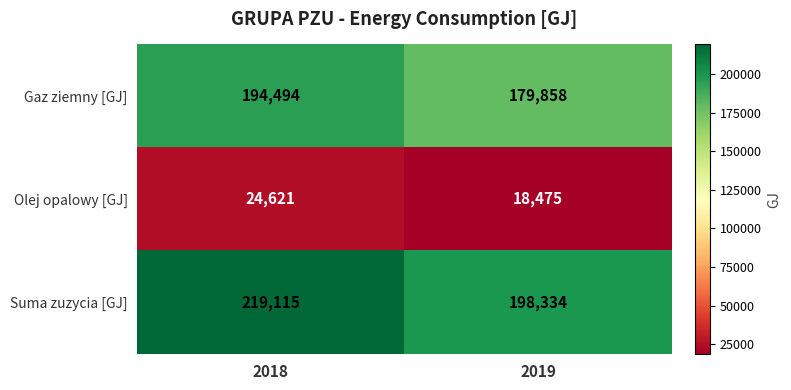

List the series in order of their peak value, highest first.

Suma zuzycia [GJ], Gaz ziemny [GJ], Olej opalowy [GJ]